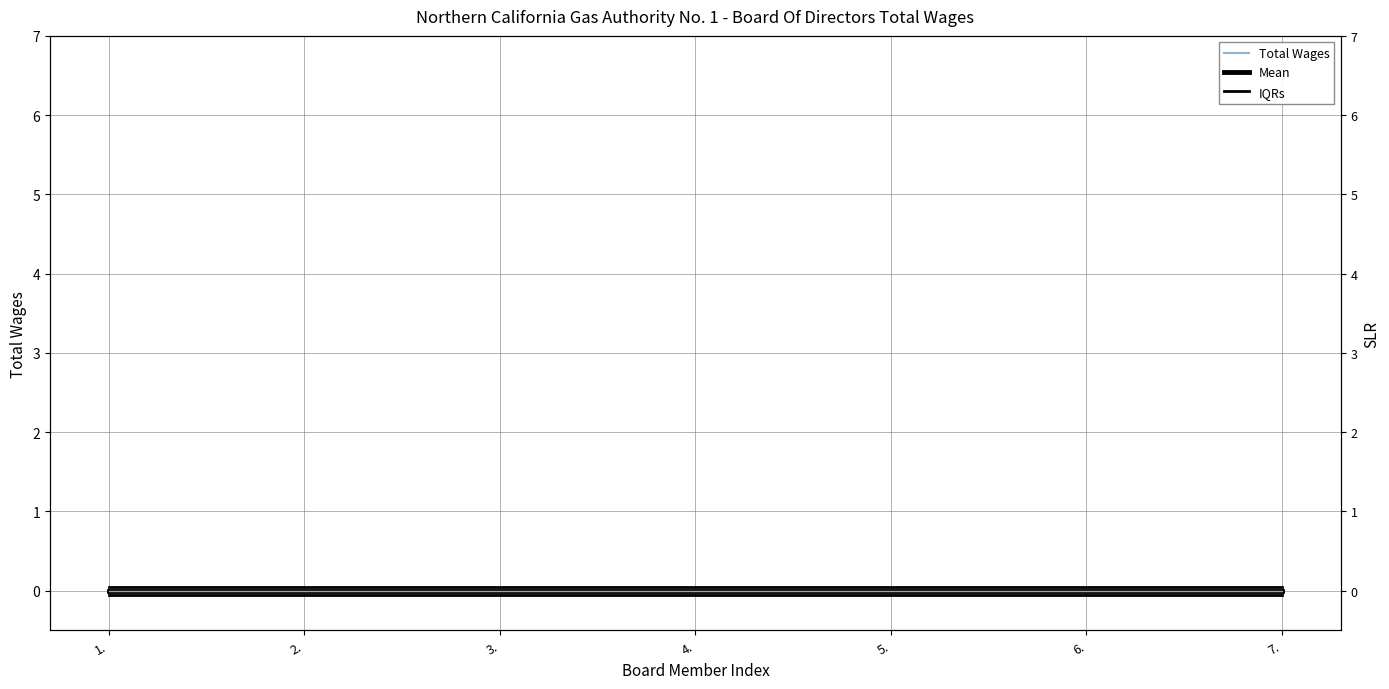

Which category has the highest value in the Total Wages series?

1.